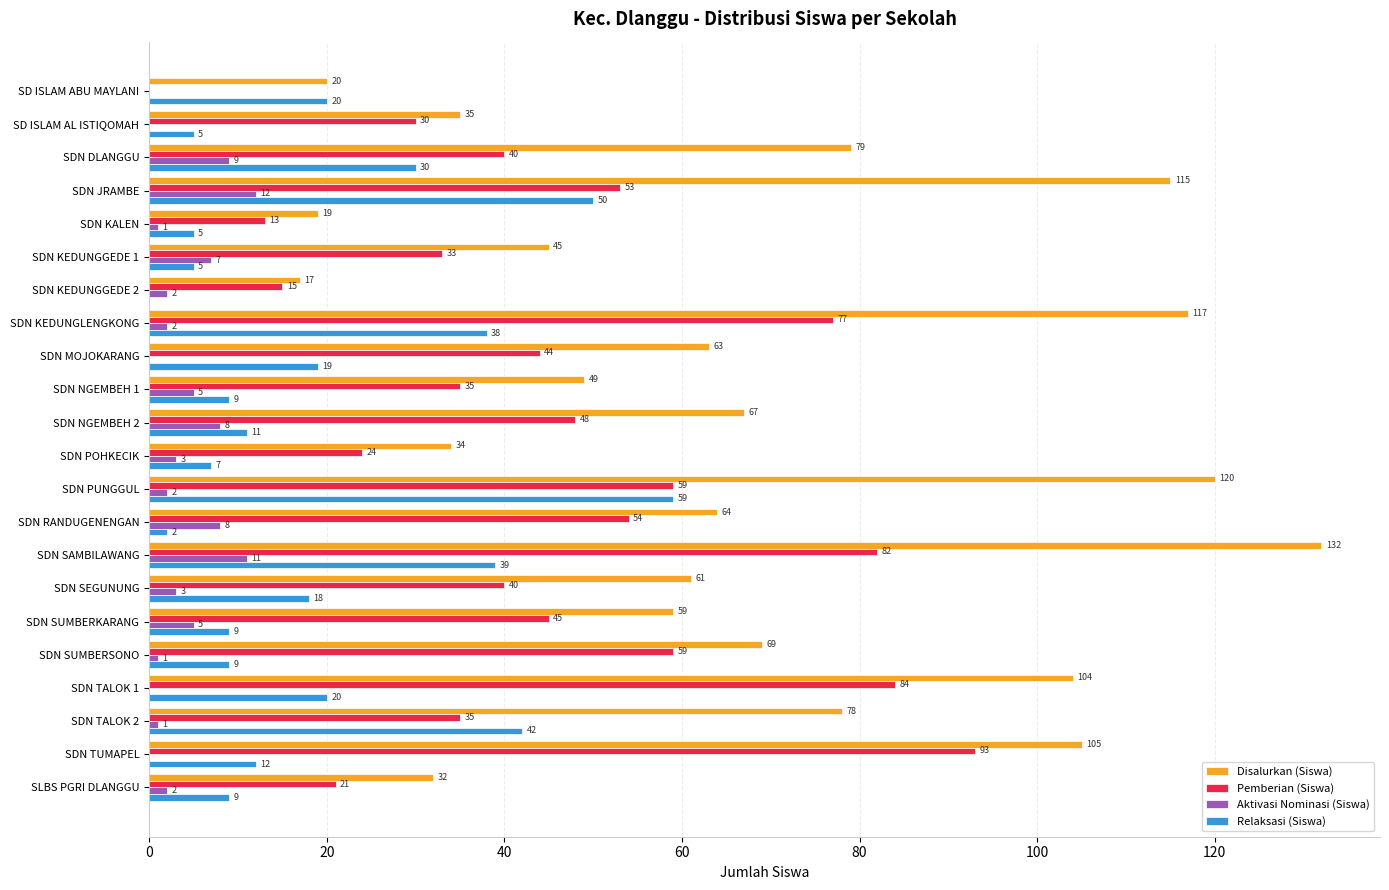

At which category is the sum across all series the highest?

SDN SAMBILAWANG